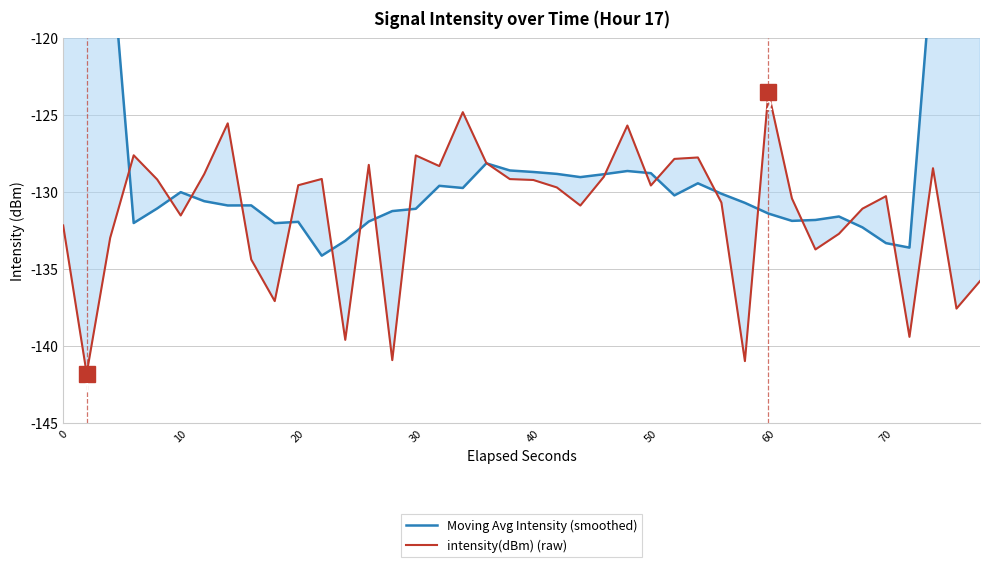

What are all the series names shown in the legend?

Moving Avg Intensity (smoothed), intensity(dBm) (raw)